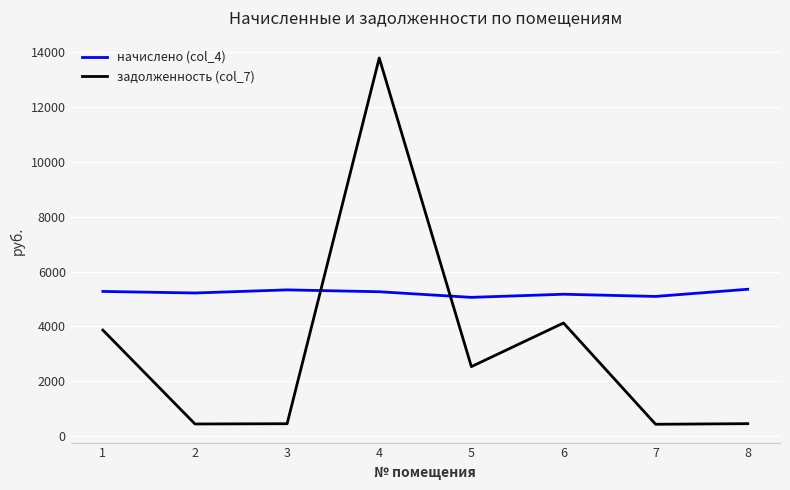

List the series in order of their peak value, lowest first.

начислено (col_4), задолженность (col_7)